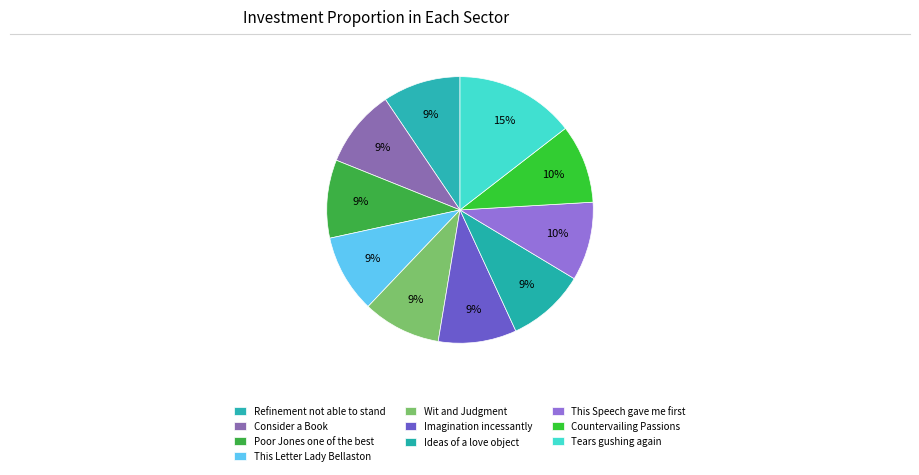

How many slices are in this pie chart?

10